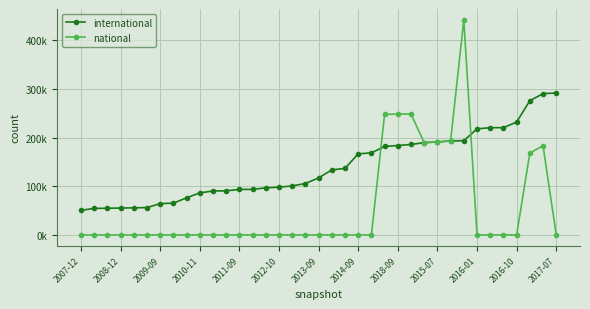

At which category is the sum across all series the highest?

29